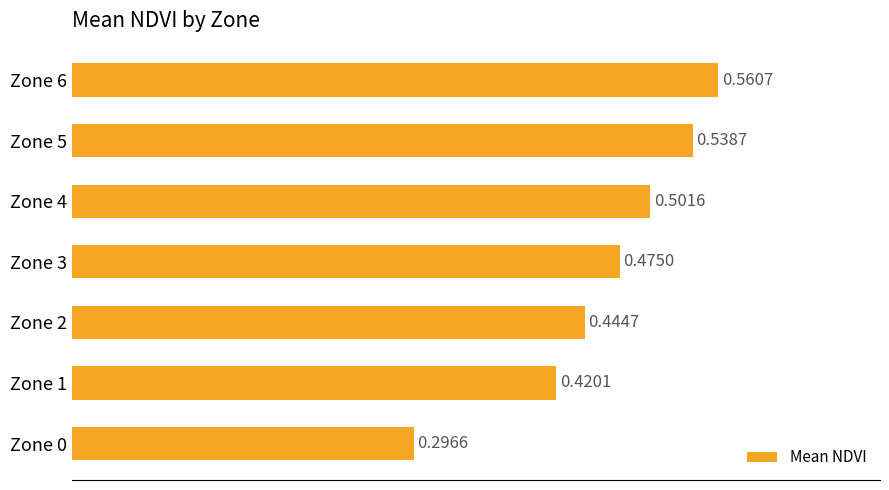

What is the sum of all values?

3.2